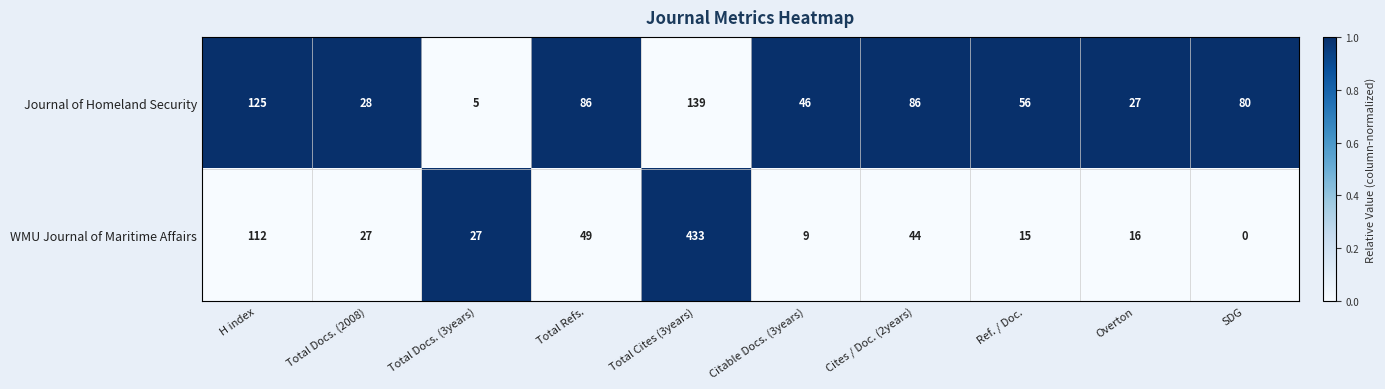

The value of Journal of Homeland Security at SDG is 80. True or false?

True